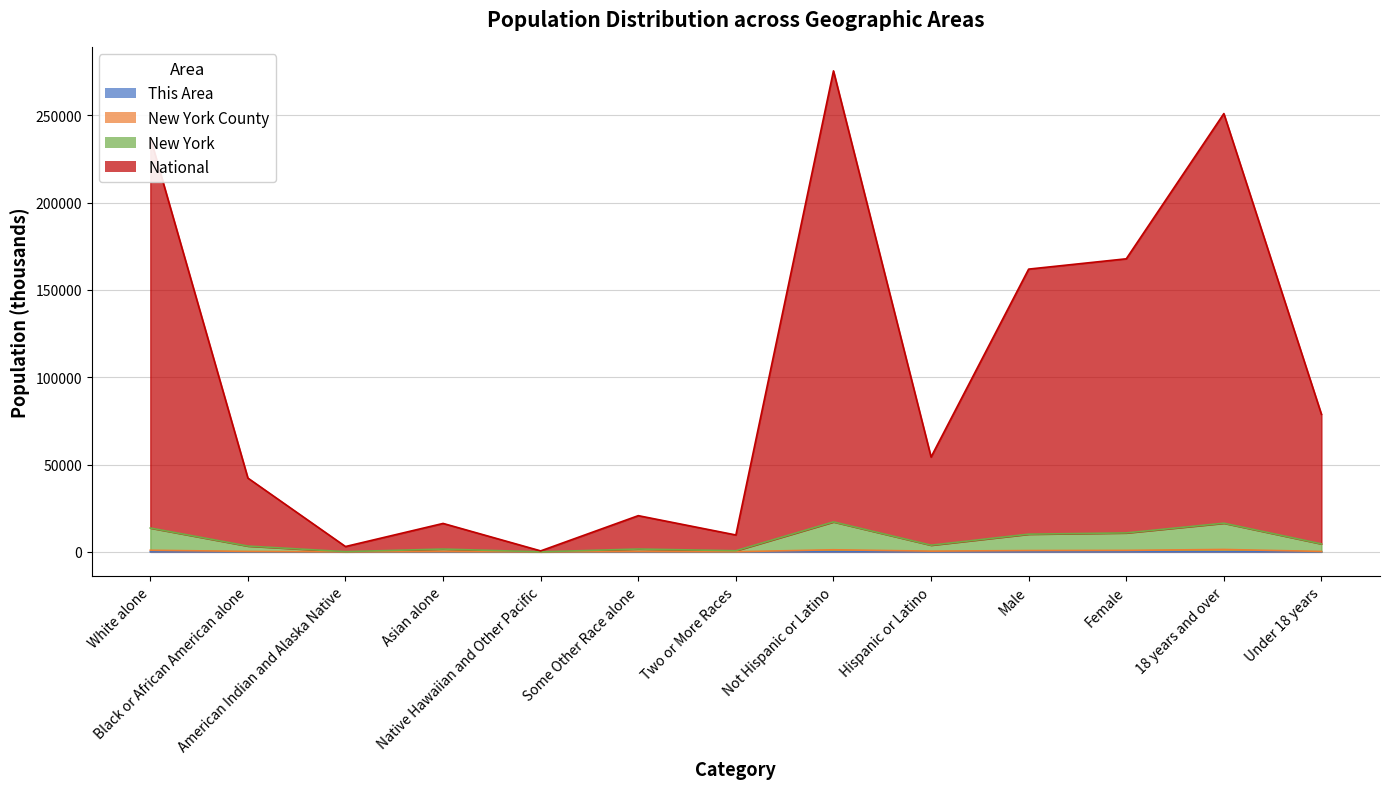

What is the value of the New York point at the 5th from the left?

9.6